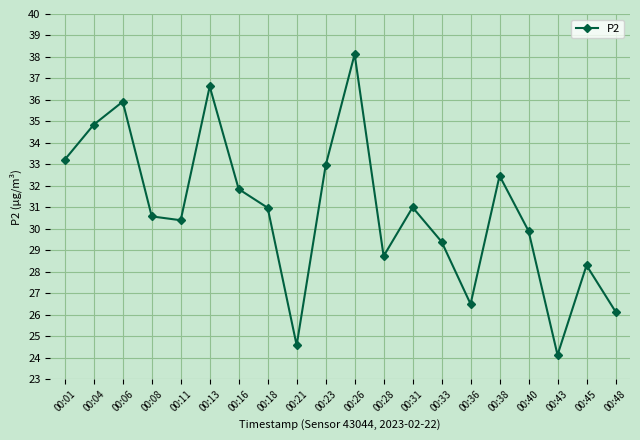

What is the sum of the values at 00:06 and 00:40?

65.8